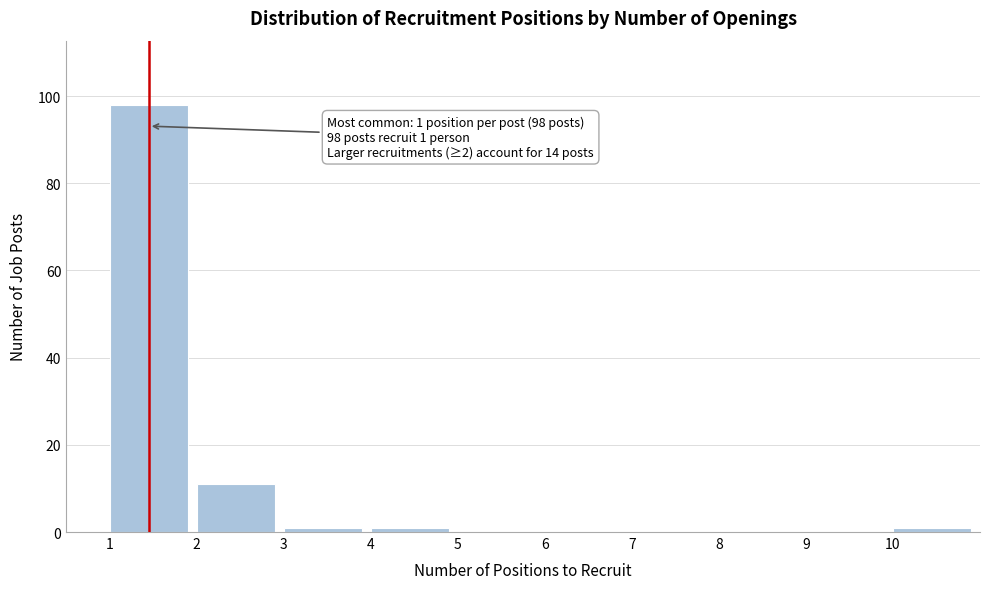

Which range on the x-axis has the tallest bar?

1 to 2